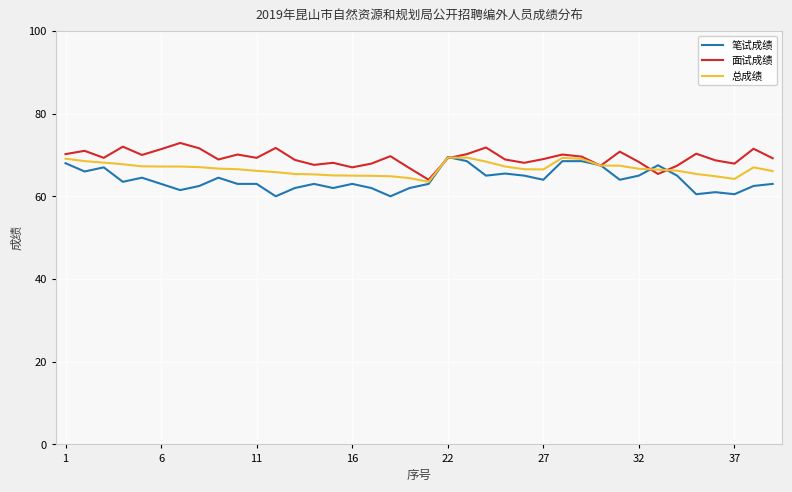

What is the maximum value shown in the chart?

72.9